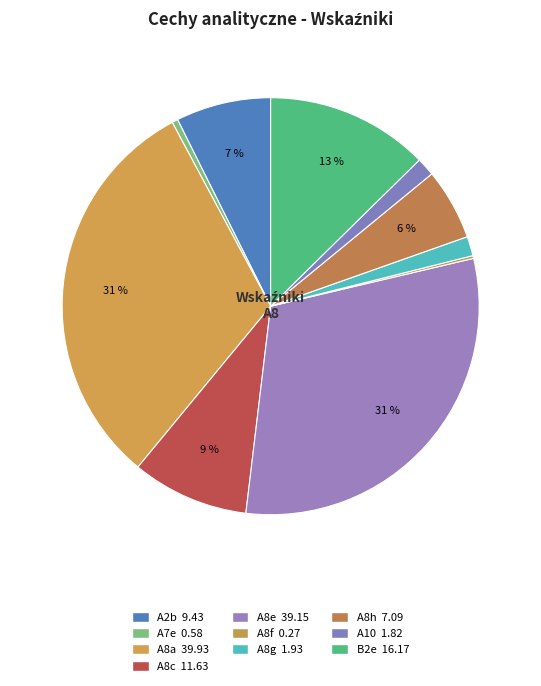

Which slice is the largest?

A8a